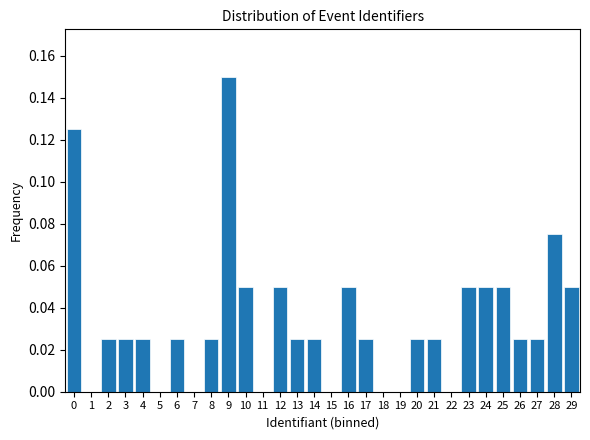

Which category has the highest value across all series?

9